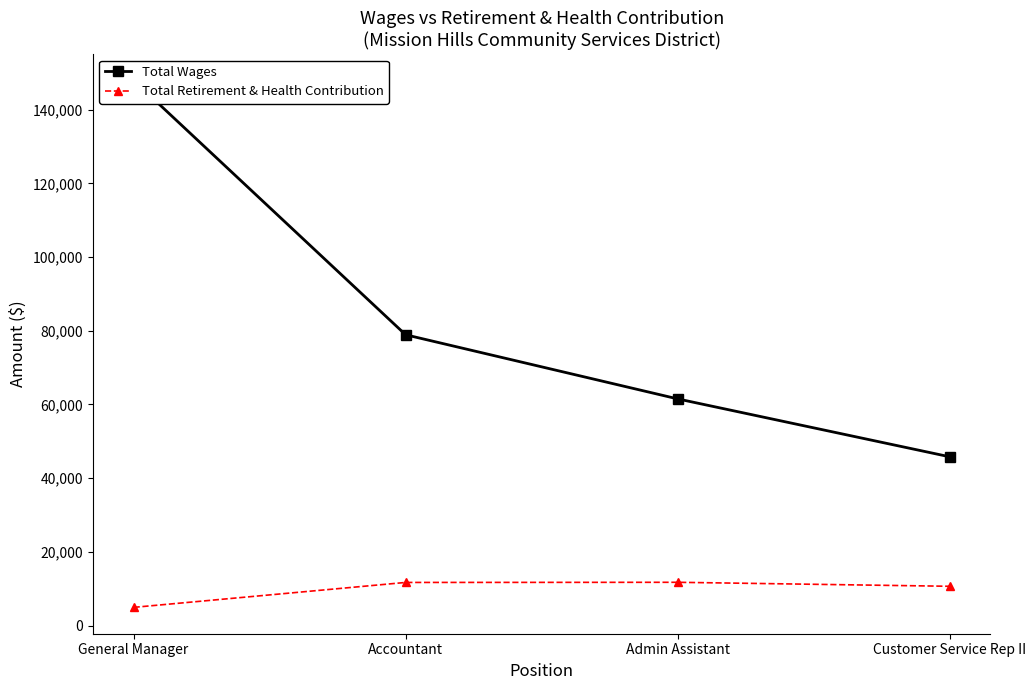

True or false: Total Wages and Total Retirement & Health Contribution intersect in this chart.

False